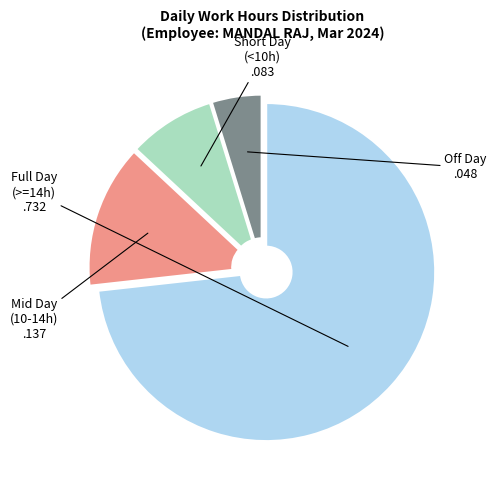

True or false: Off Day accounts for 5% of the total.

True